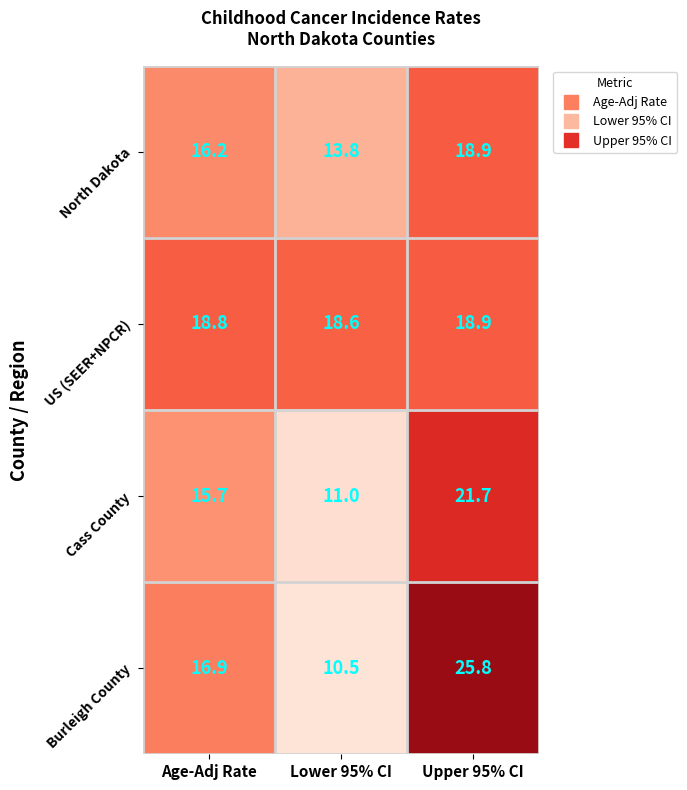

Which series has the largest total across all categories?

US (SEER+NPCR)